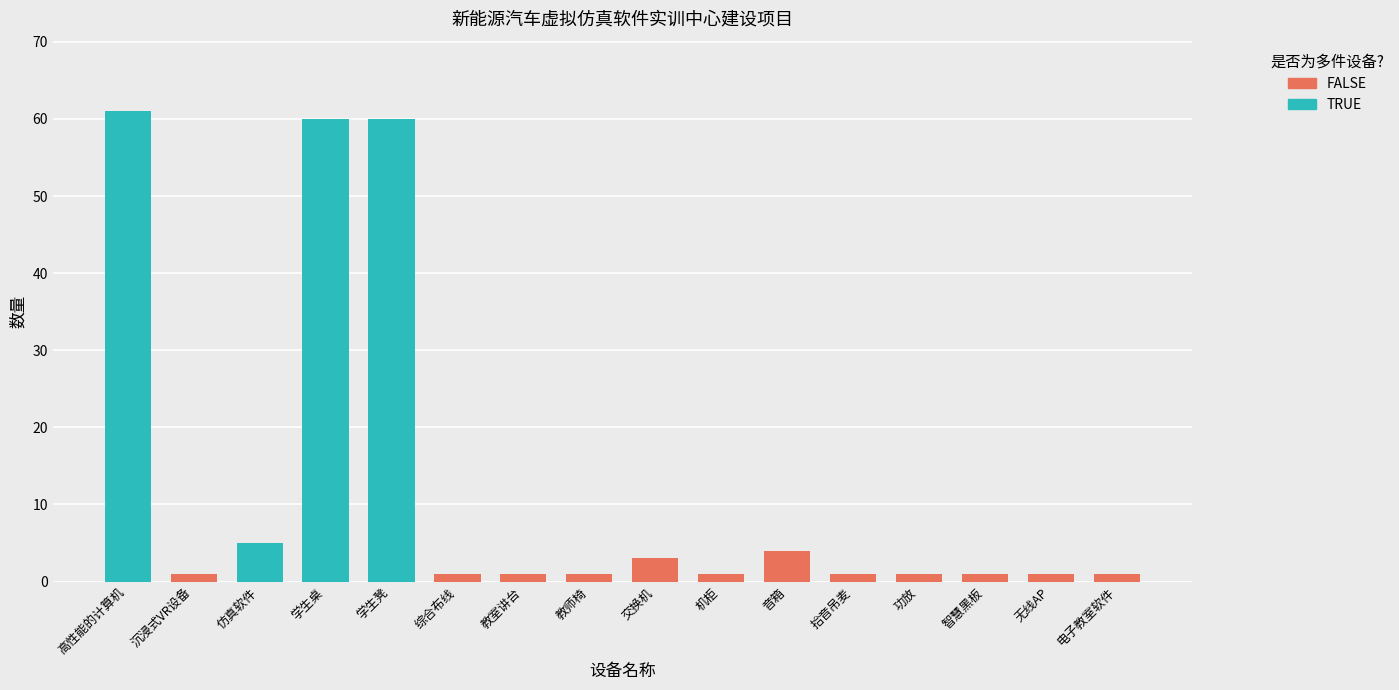

What is the maximum value shown in the chart?

61